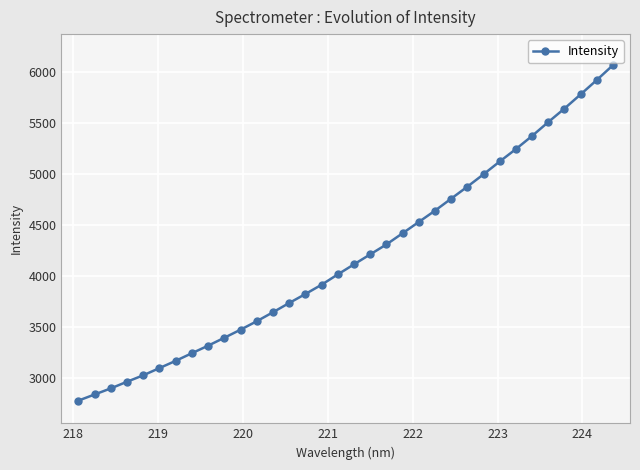

What is the value of the 19th point from the left?

4213.0